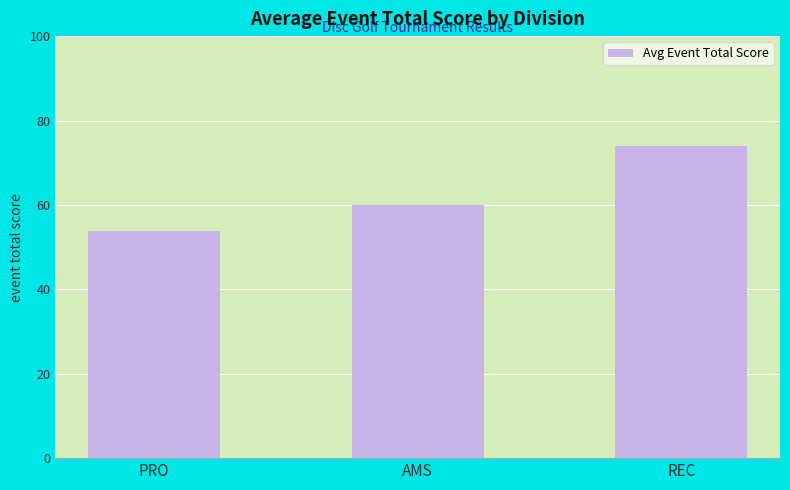

Reading left to right, what are all the values shown in this chart?

PRO=53.7	AMS=60.0	REC=74.0